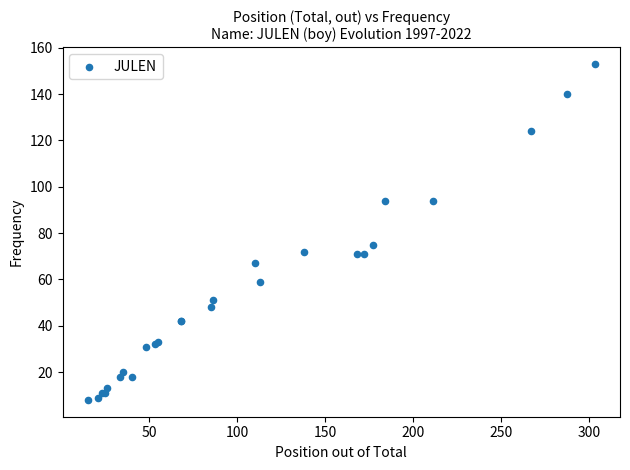

What Y value in the scatter plot is closest to 80?

75